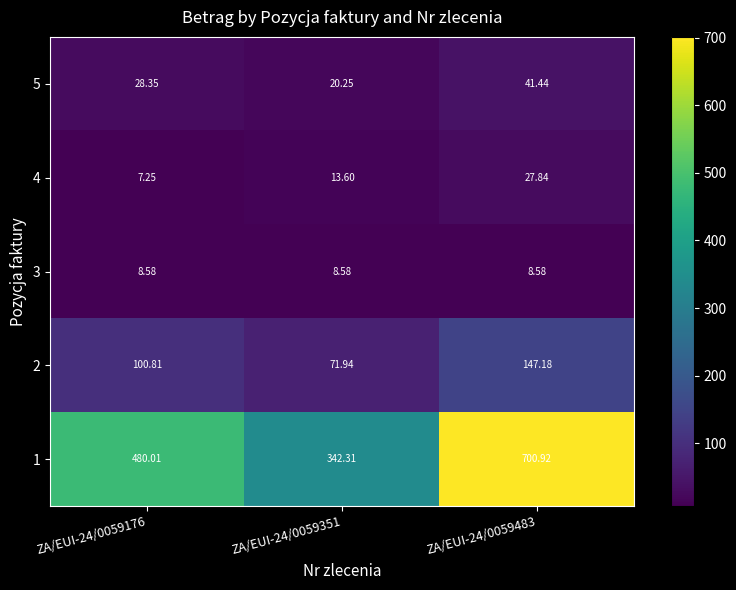

What is the total value across all series at ZA/EUI-24/0059351?

456.7